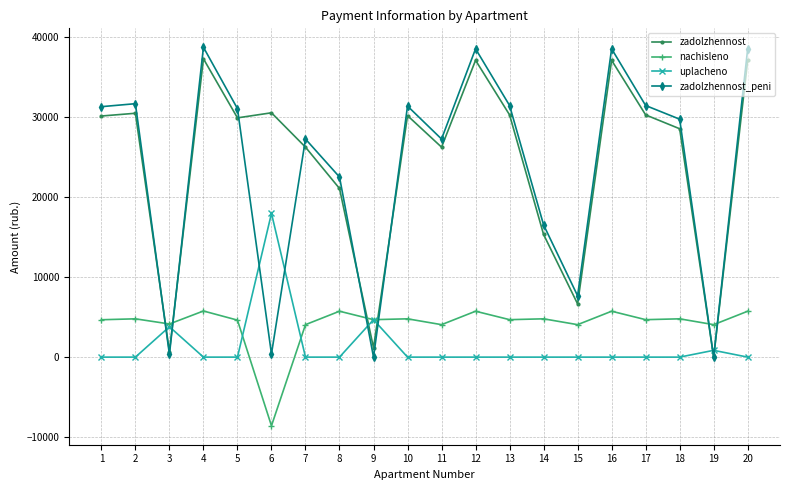

Is the value of zadolzhennost_peni at 2 greater than the value of uplacheno at 12?

Yes